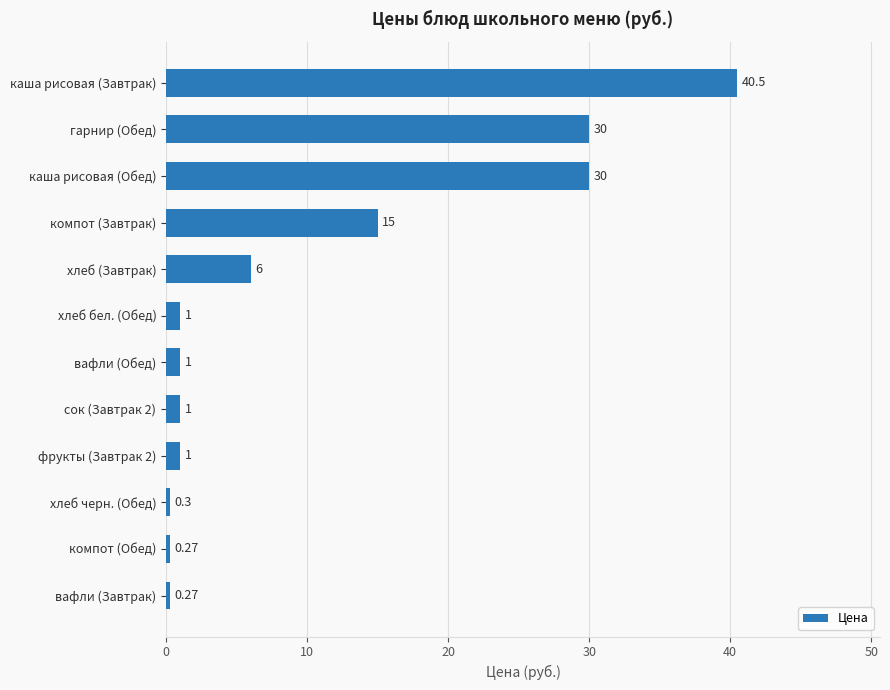

At which label is the value closest to 20?

компот (Завтрак)